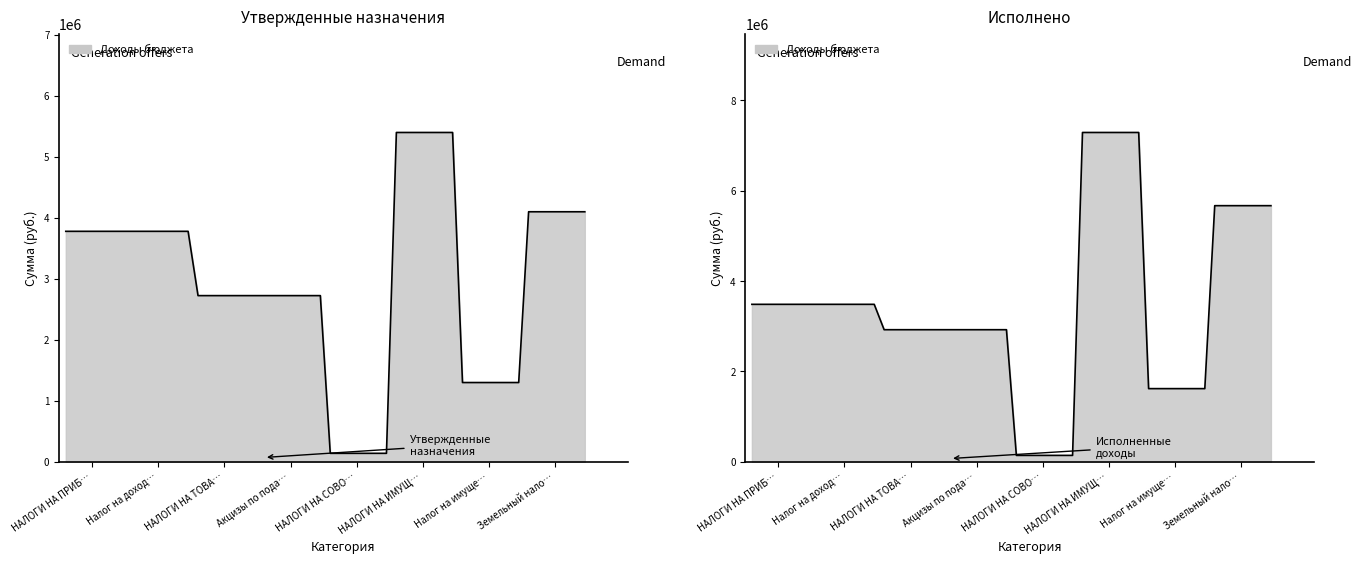

How many interior local valleys does the Утвержденные бюджетные назначения series have?

2